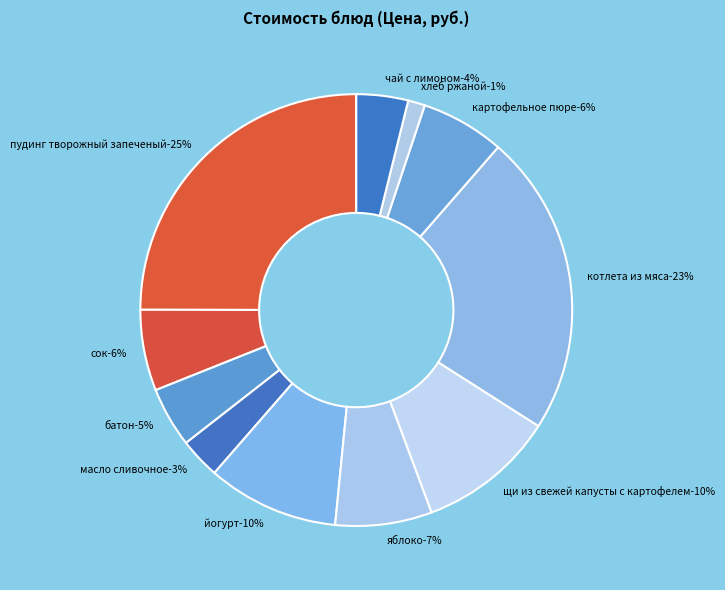

To the nearest percent, what portion does чай с лимоном represent?

4%